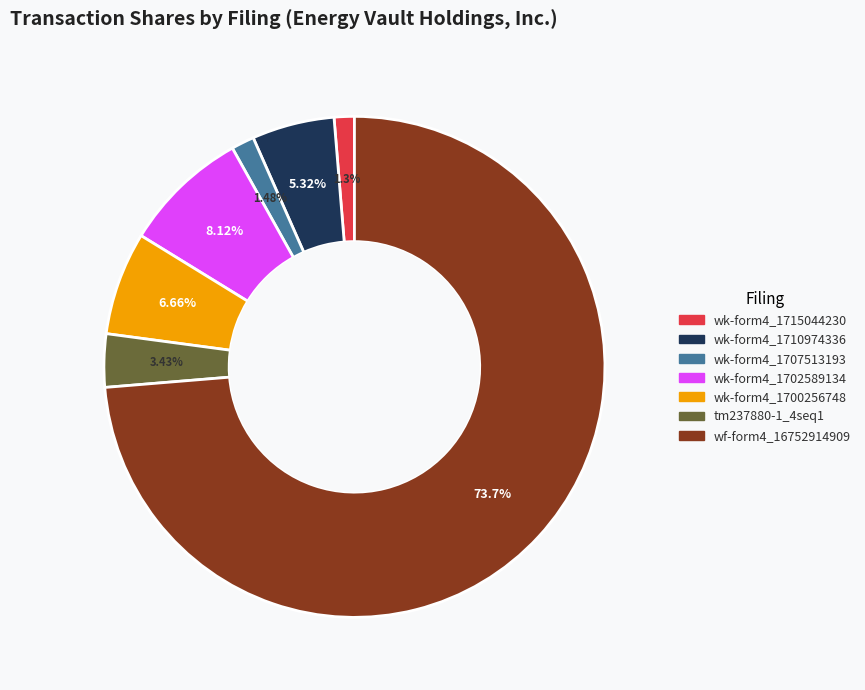

Is there any slice that represents more than half of the pie?

Yes